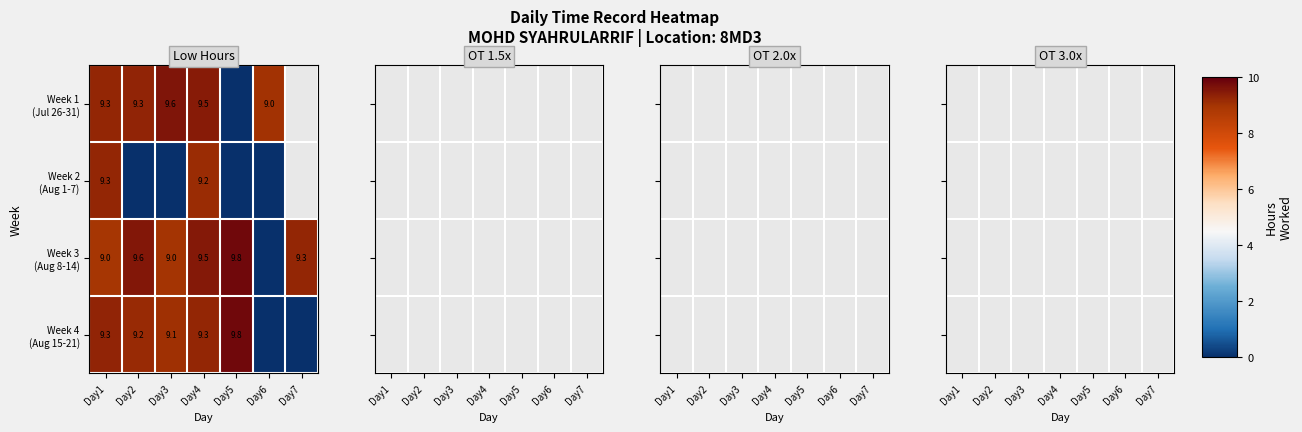

How many categories are shown in the chart?

7